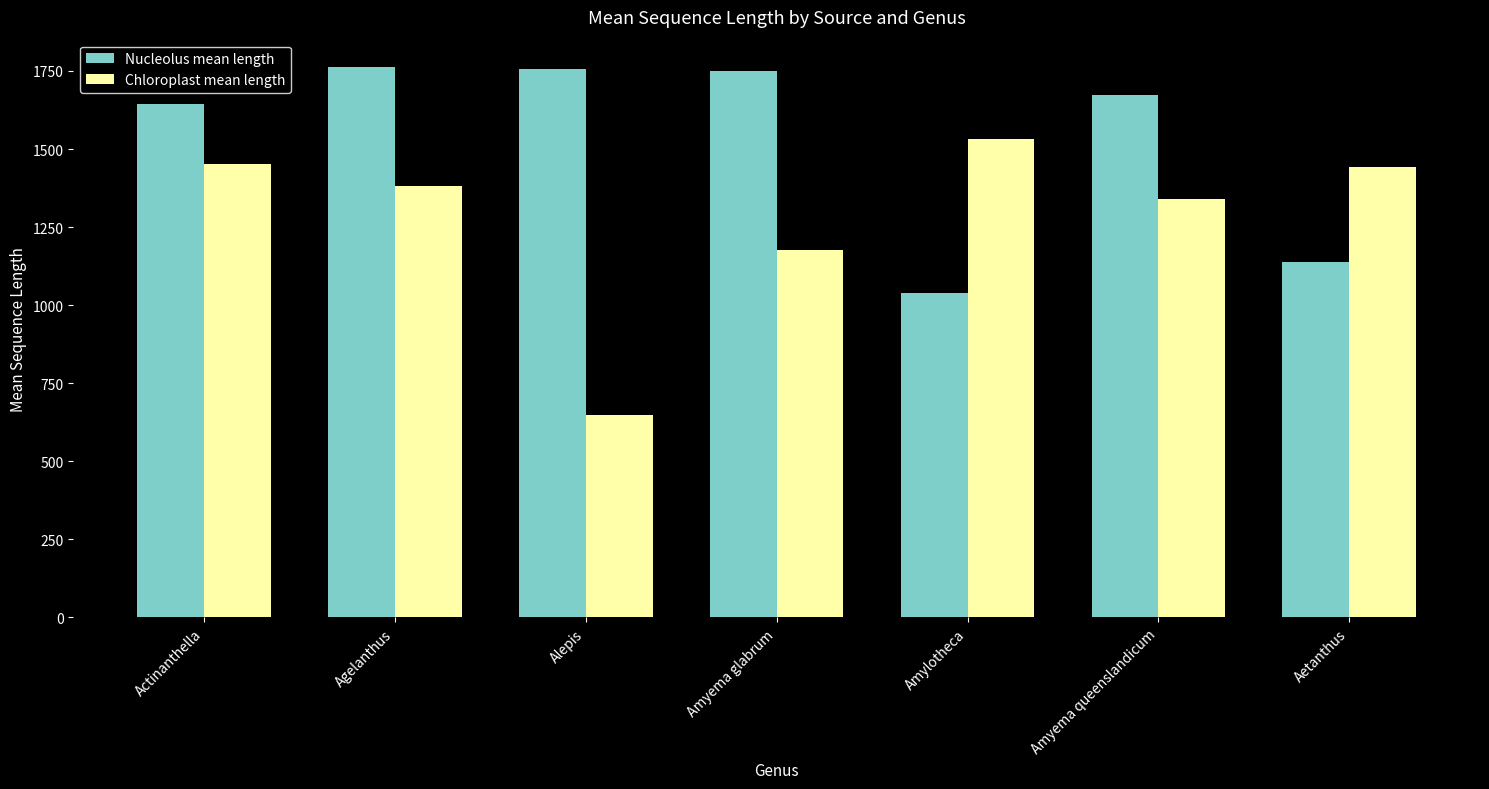

Which series has the largest total across all categories?

Nucleolus mean length